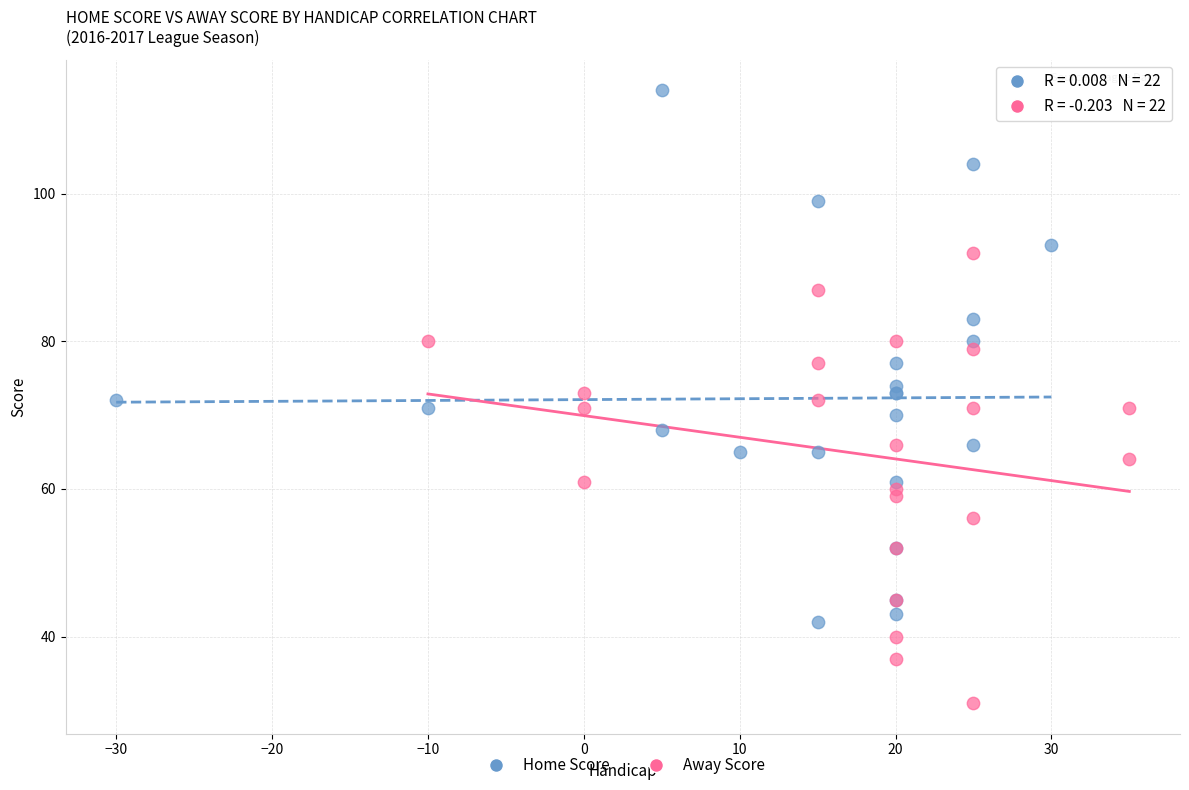

Which series has the widest spread of Y values?

Home Score